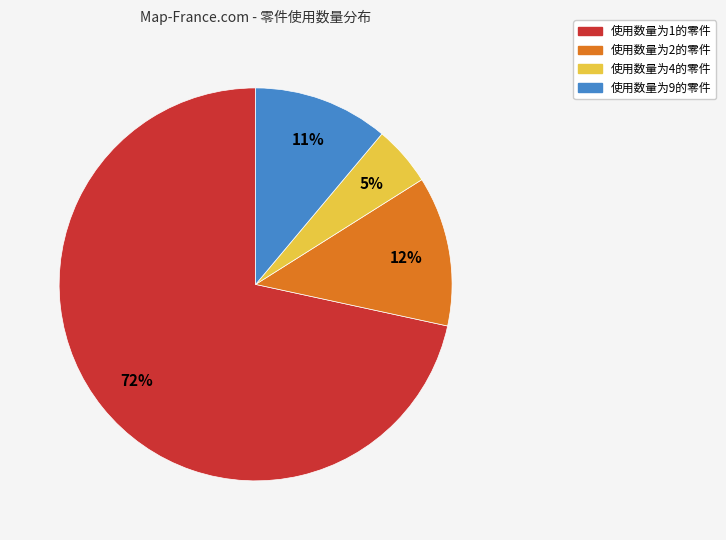

To the nearest percent, what is the difference between the largest and smallest slice percentages?

67%